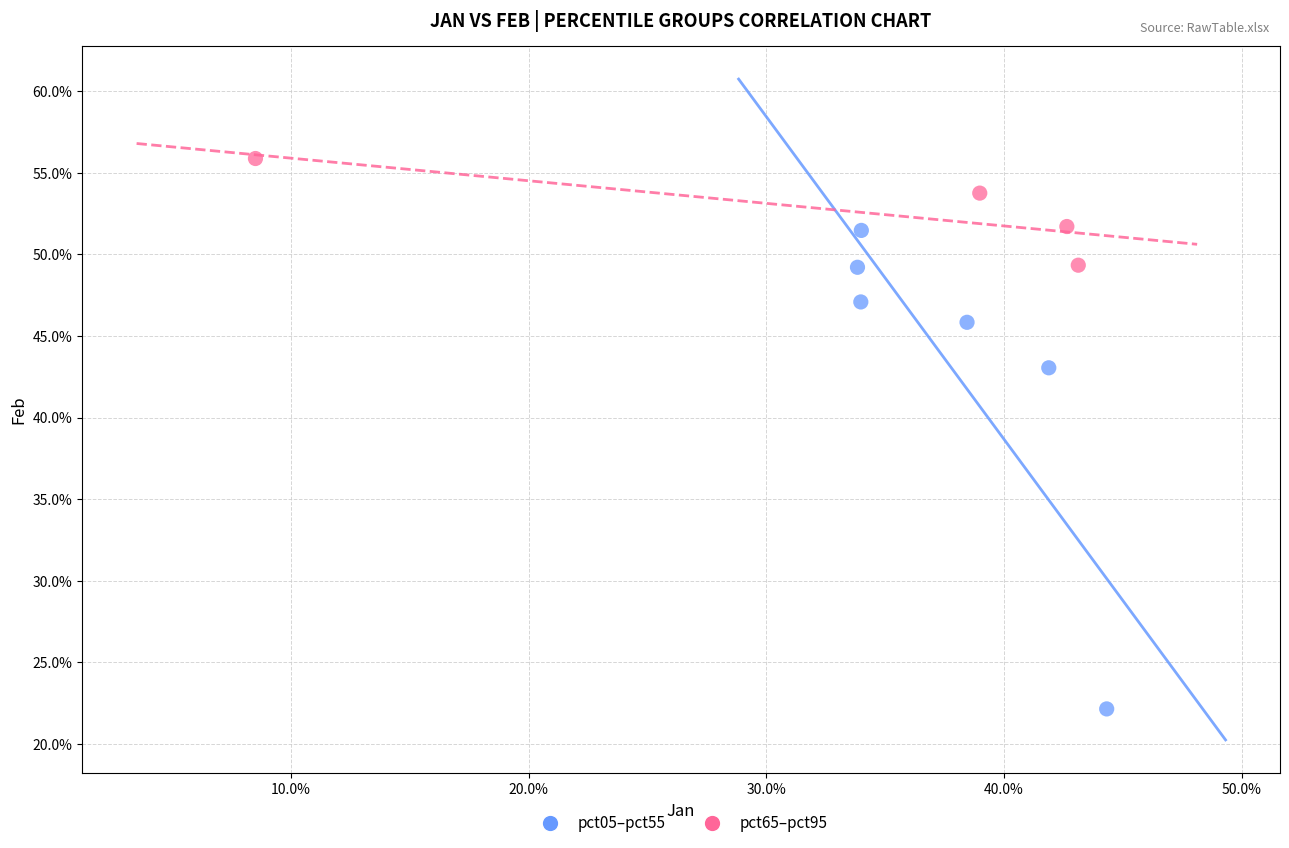

Which series contains the lowest Y value?

pct05–pct55